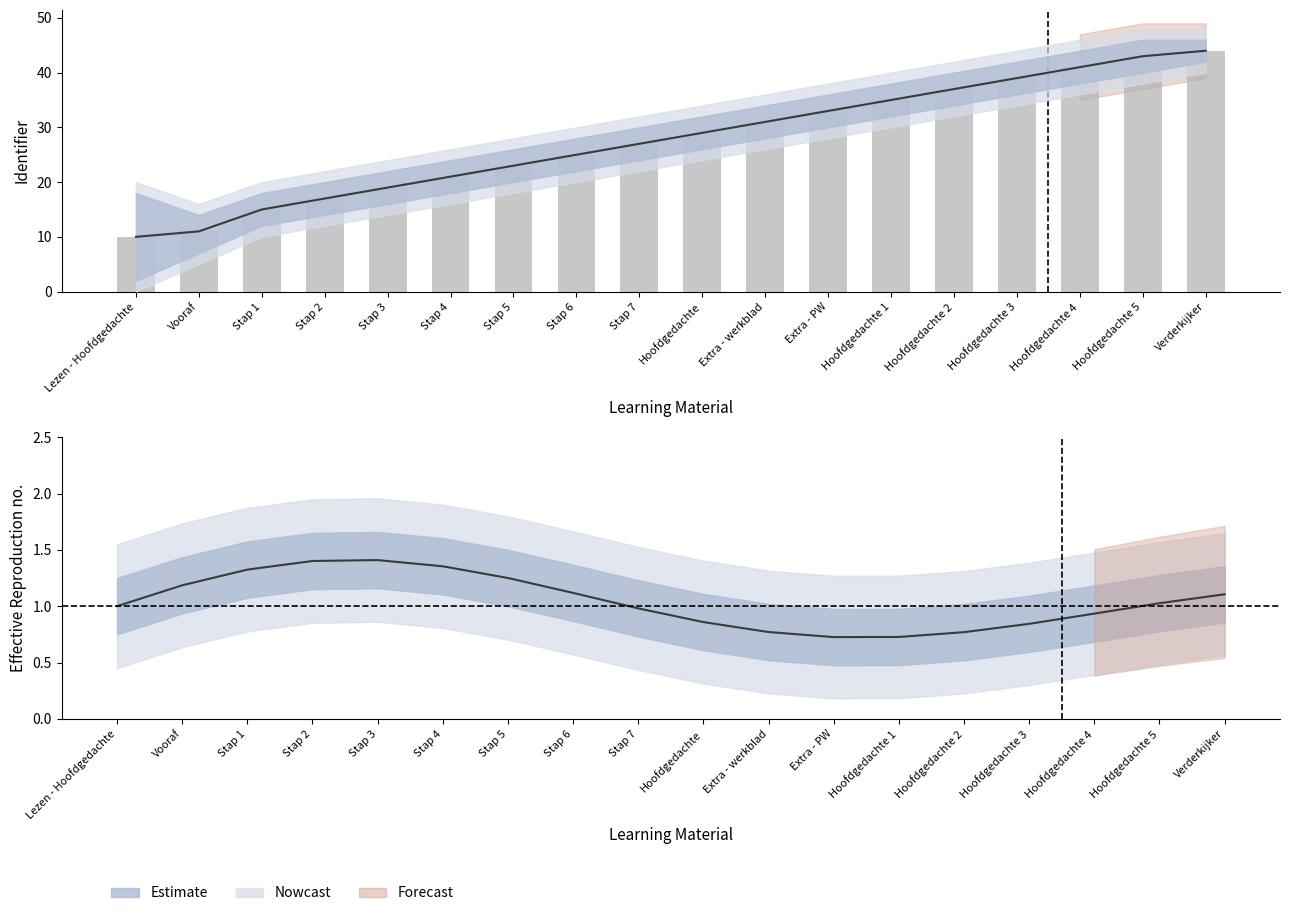

Does the chart contain stacked bars?

No